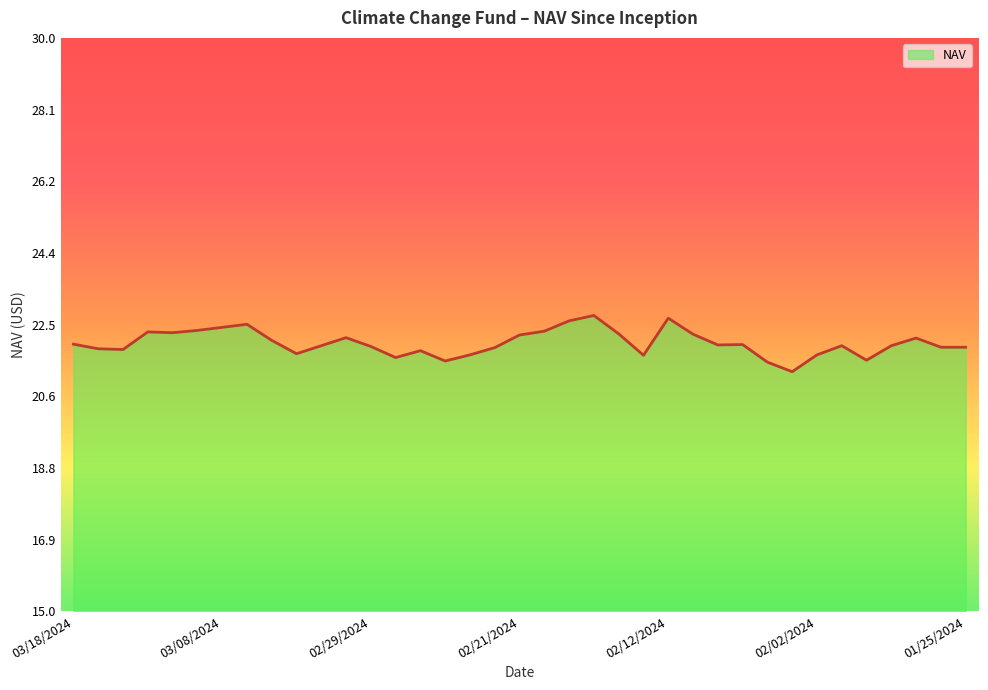

What is the greatest value displayed?

22.7